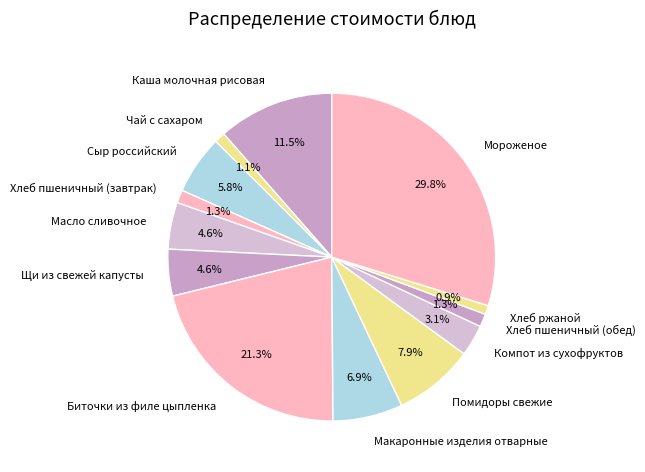

What is the total percentage of Компот из сухофруктов and Биточки из филе цыпленка?

24.4%